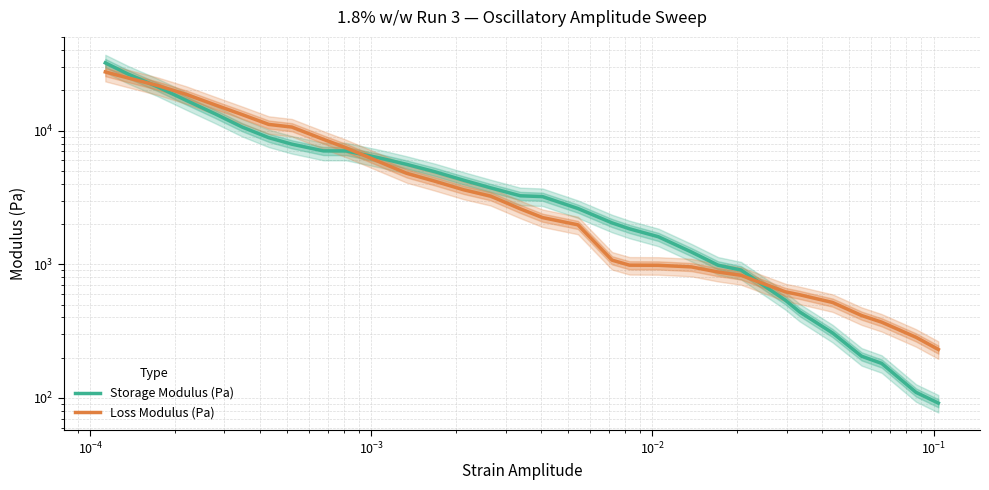

Reading right to left, extract all data points from this chart.

Storage Modulus (Pa): 91.4	110.0	181.2	205.2	305.8	440.1	538.3	905.5	984.2	1235.6	1606.7	1843.1	2040.1	2614.8	3210.5	3255.0	3735.7	4253.9	4930.7	5592.6	6245.9	7050.3	7056.0	7923.3	8861.7	10635.4	13405.8	16867.7	21224.2	26551.0	32148.1
Loss Modulus (Pa): 230.5	284.1	368.8	413.8	517.6	591.6	622.2	826.8	875.0	955.8	982.7	984.8	1073.2	1973.3	2236.5	2600.0	3238.2	3608.6	4187.9	4796.7	5831.9	7434.7	8610.7	10636.5	11138.2	13179.6	15623.2	18695.8	21724.3	24823.3	27493.3